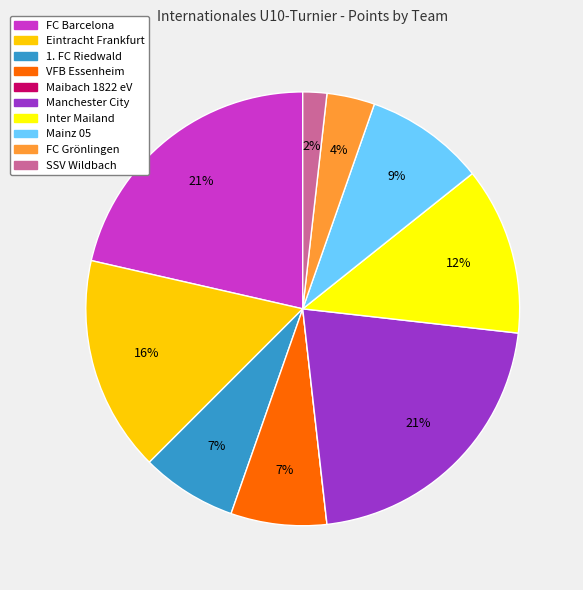

To the nearest percent, what percentage of the pie is VFB Essenheim?

7%